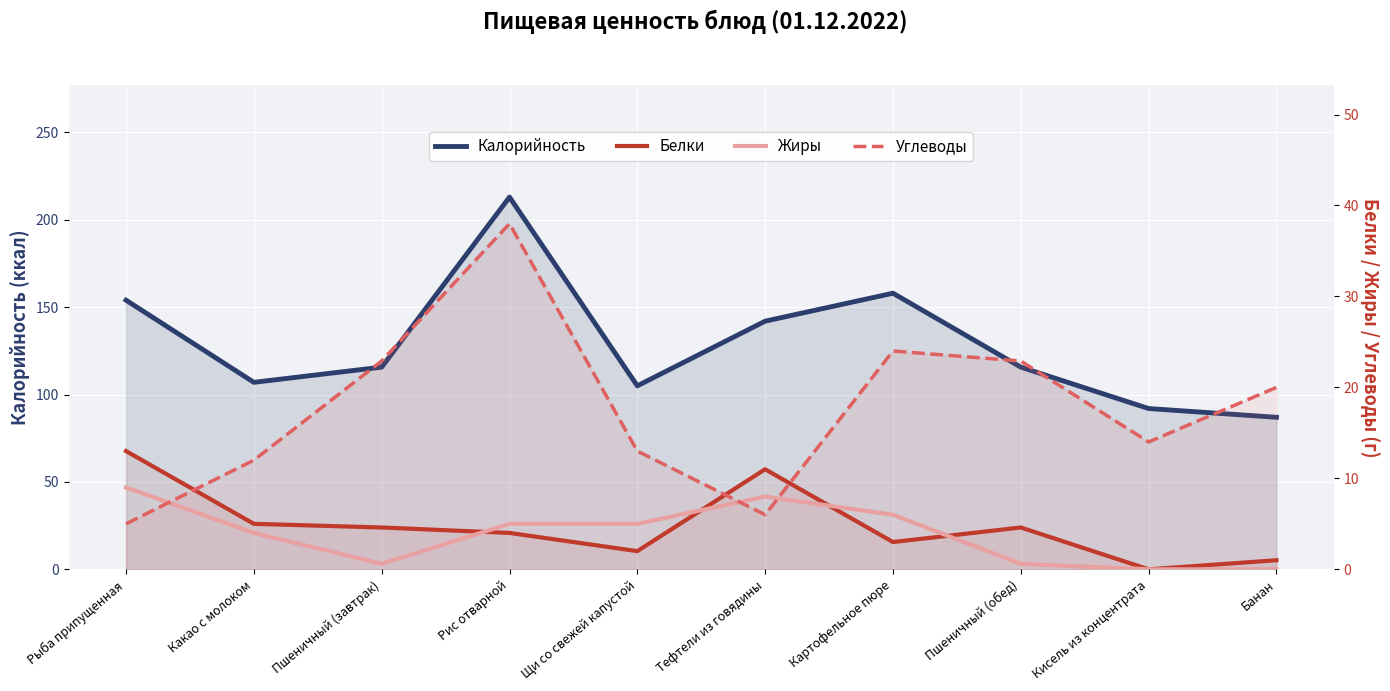

Which series has the largest range (max minus min)?

Калорийность